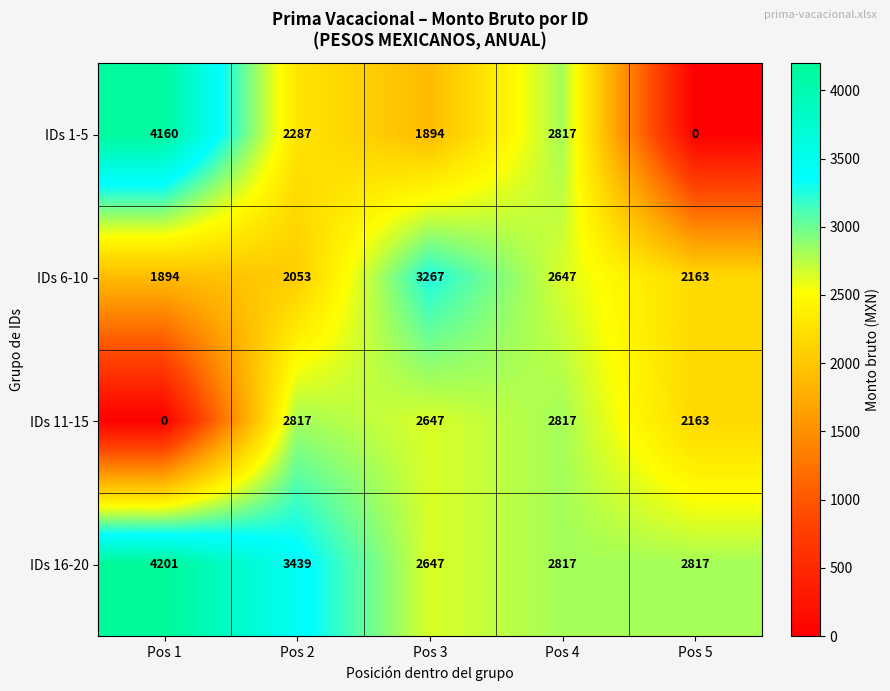

Count the number of categories in the chart.

5